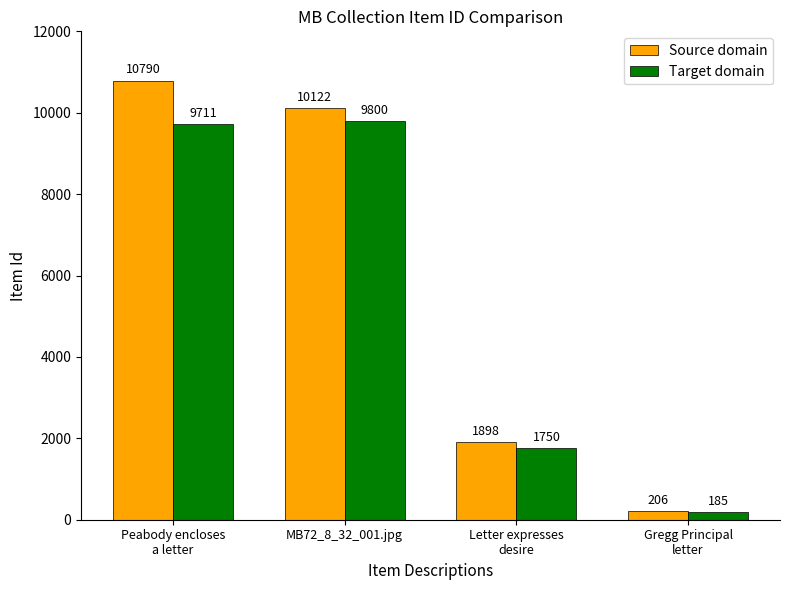

What is the label of the 3rd bar from the left?

Letter expresses
desire